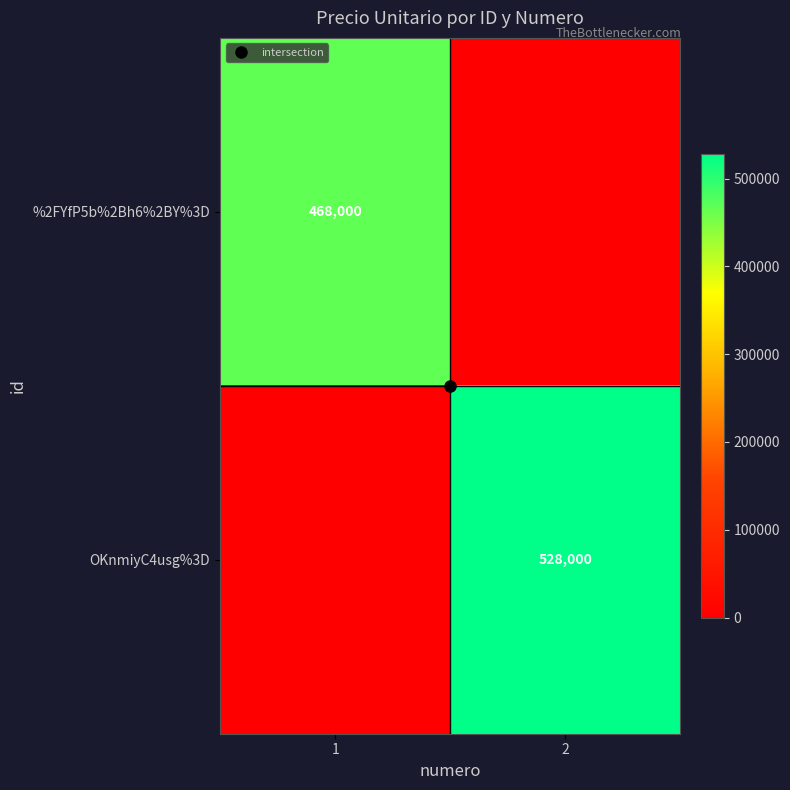

At which category is the sum across all series the highest?

2